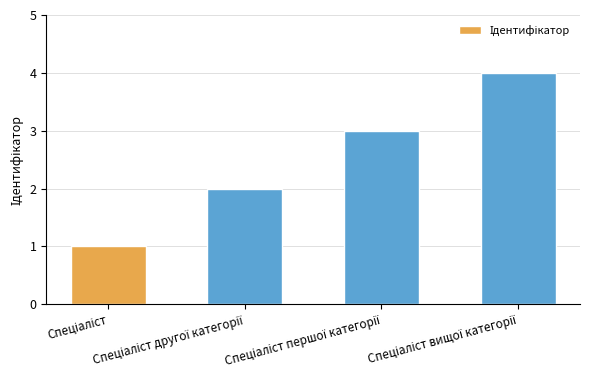

What is the greatest value displayed?

4